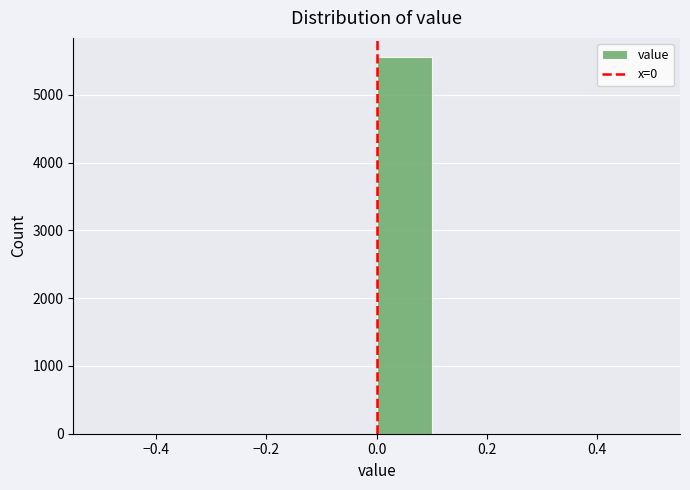

Which range on the x-axis has the tallest bar?

0.0 to 0.1